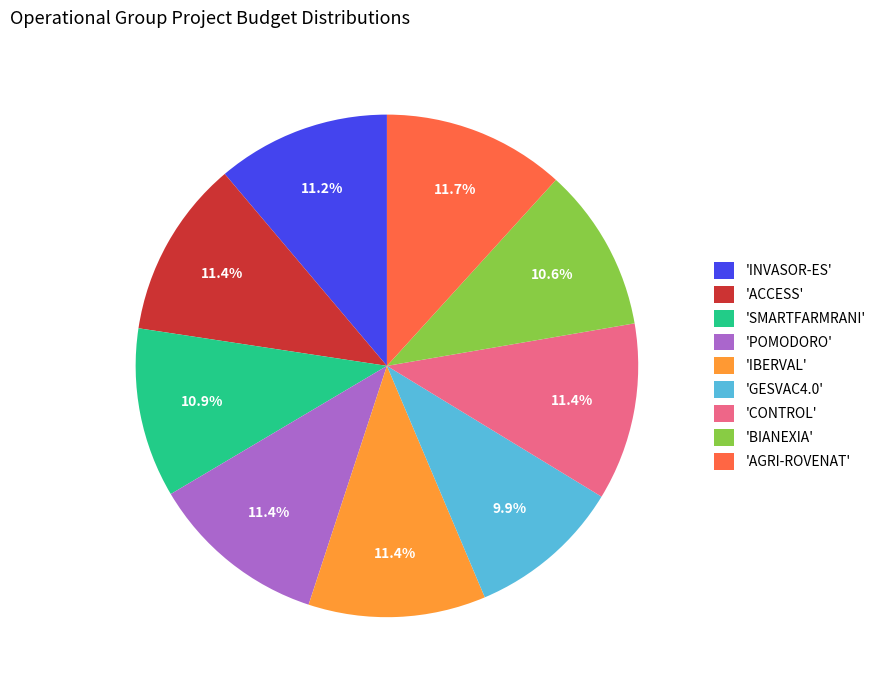

Is the sum of 'INVASOR-ES' and 'IBERVAL' greater than half?

No